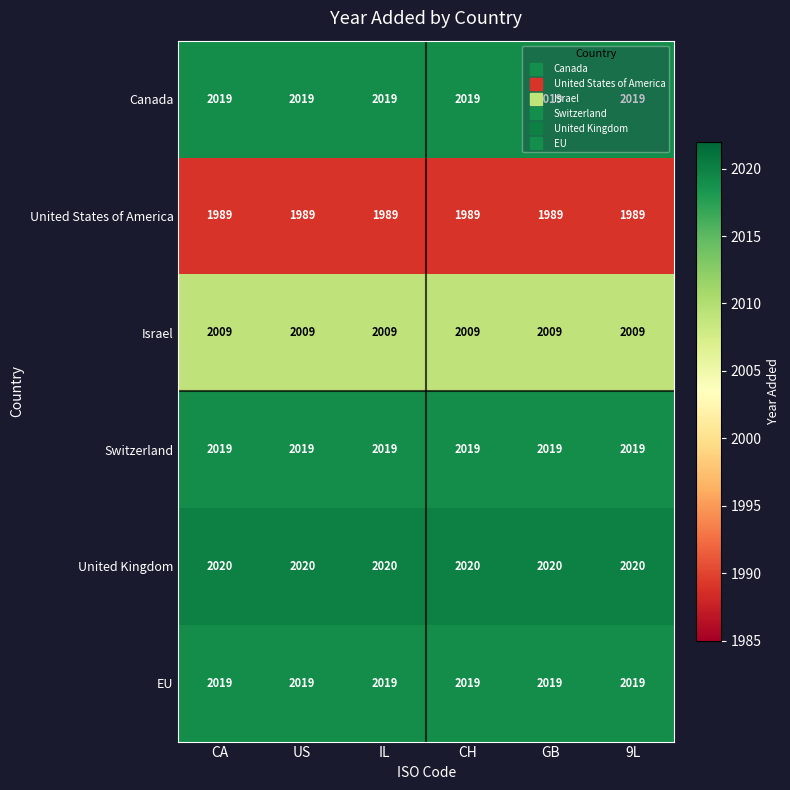

What is the approximate value of Canada at IL?

2019